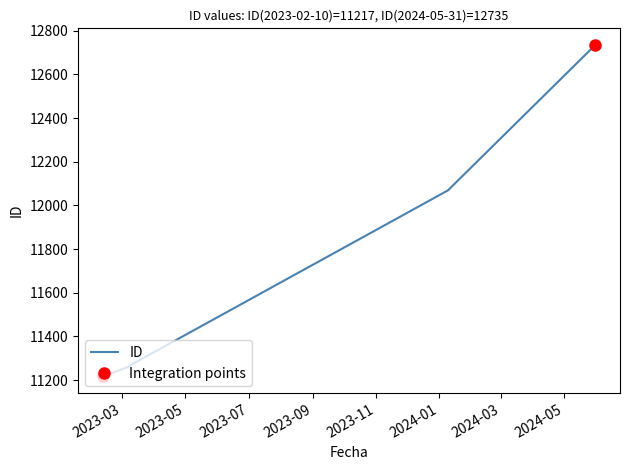

What is the minimum value shown in the chart?

11217